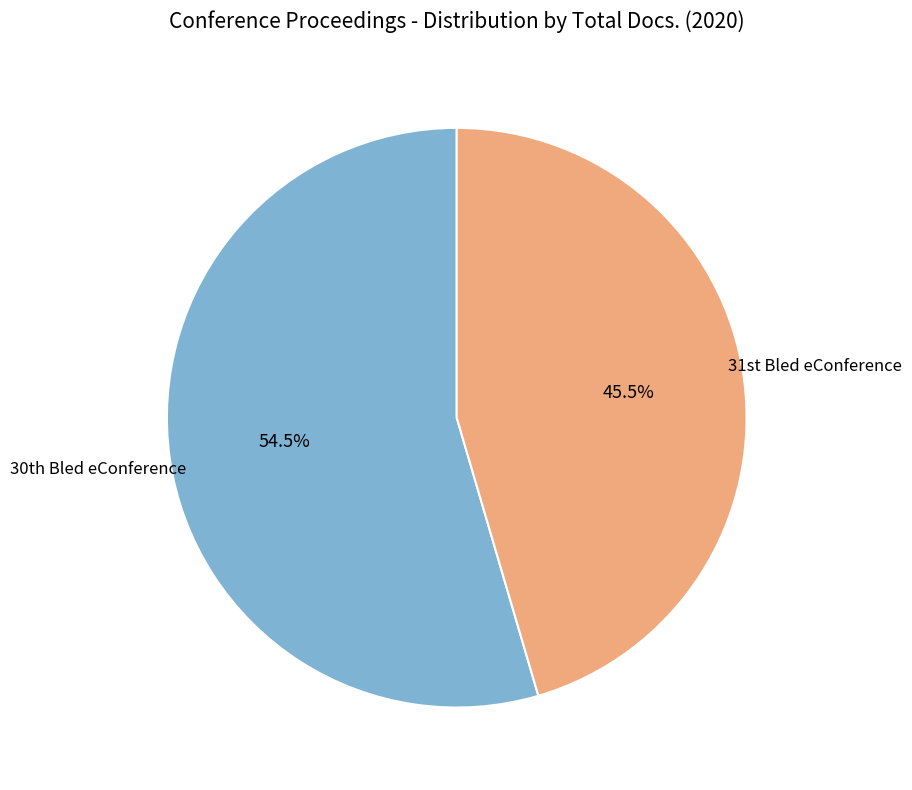

Which category has the smallest portion of the pie?

31st Bled eConference